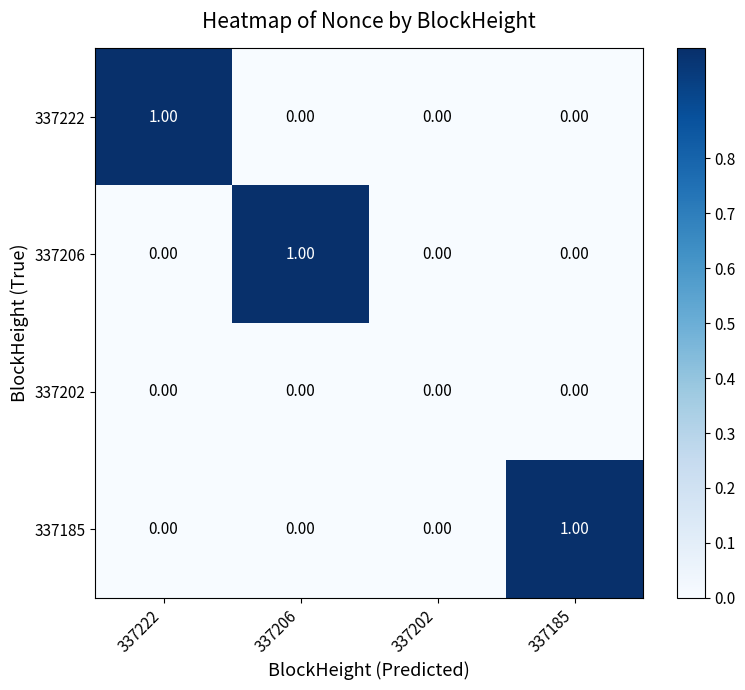

Reading left to right, list all the values displayed in this chart.

337222: 337222=1	337206=0	337202=0	337185=0
337206: 337222=0	337206=1	337202=0	337185=0
337202: 337222=0	337206=0	337202=0	337185=0
337185: 337222=0	337206=0	337202=0	337185=1